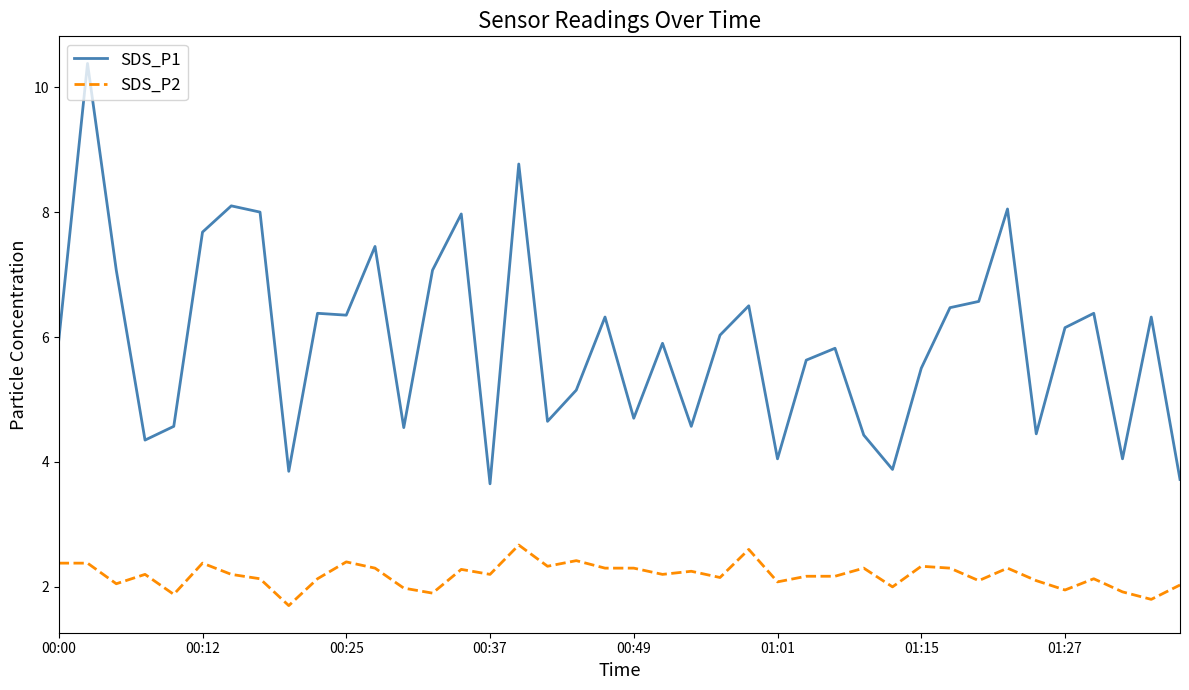

Which series has the largest total across all categories?

SDS_P1